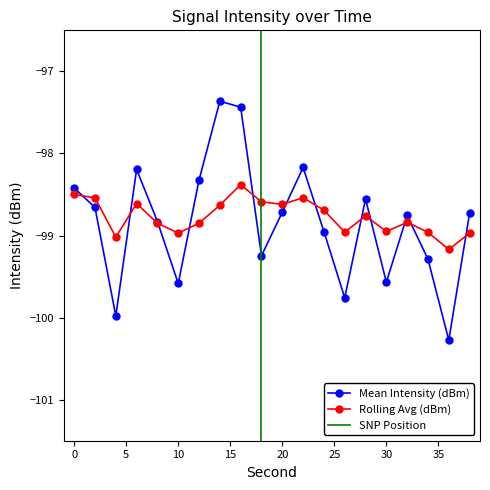

Where is the first local maximum for Rolling Avg (dBm)?

6